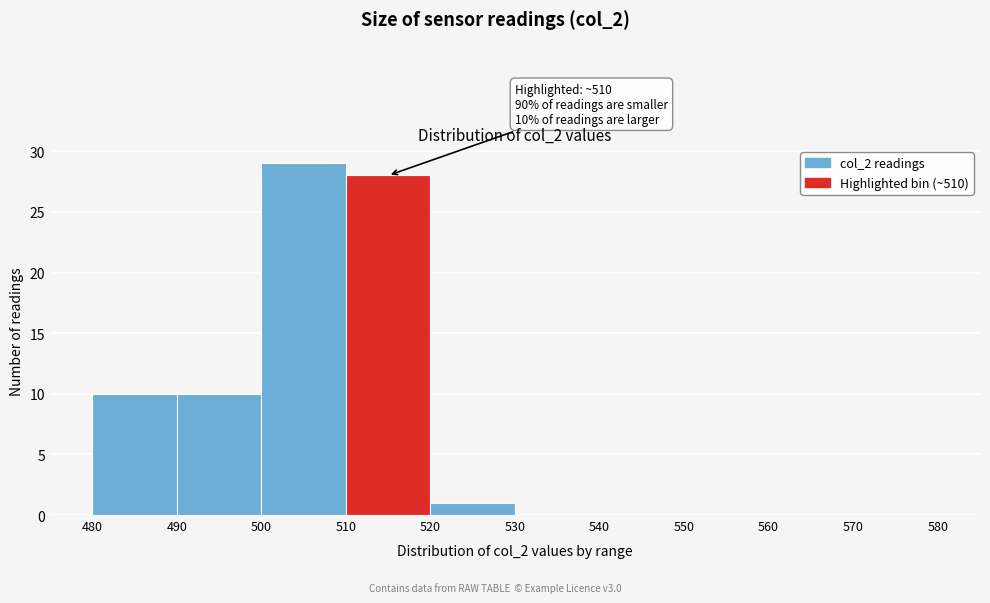

Over which range of the x-axis is the bar tallest?

500 to 510